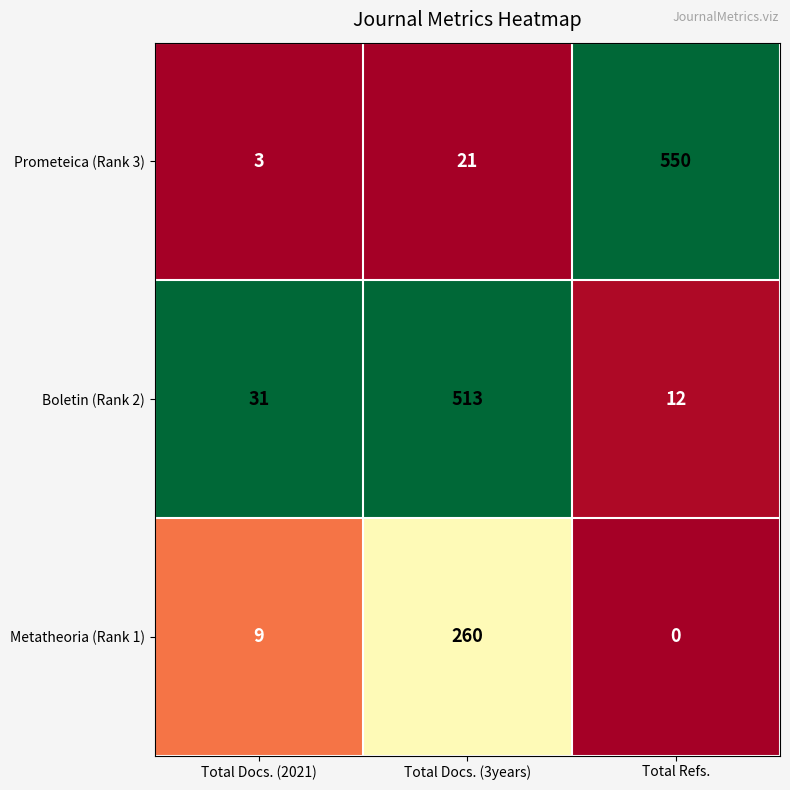

What is the difference between the maximum and minimum values in the Prometeica (Rank 3) series?

547